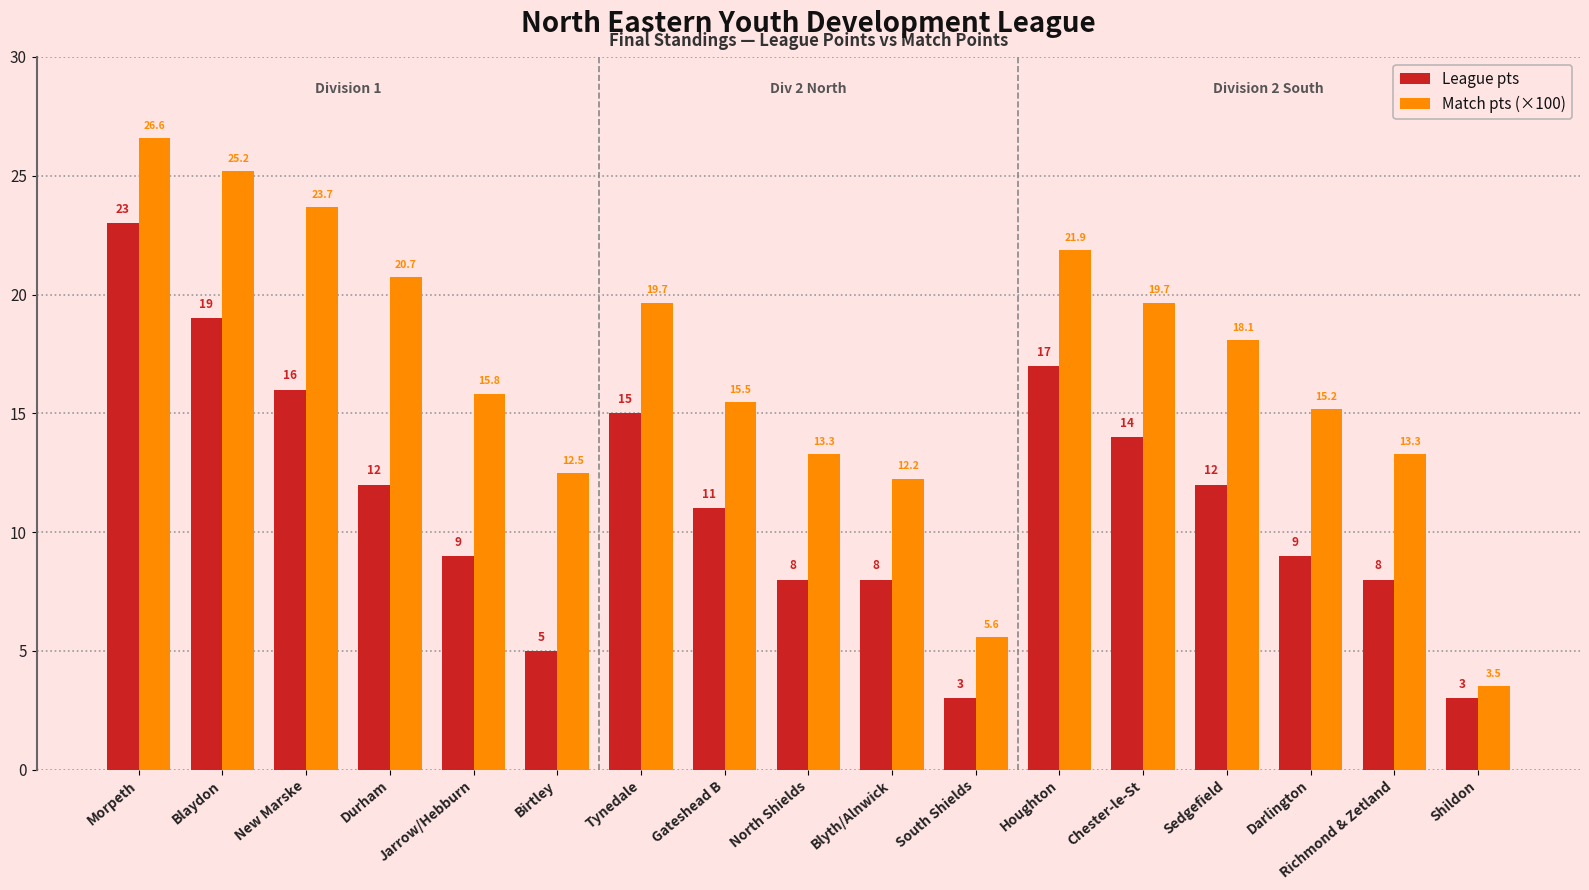

What value does the Match pts (×100) series have at Blaydon?

25.2